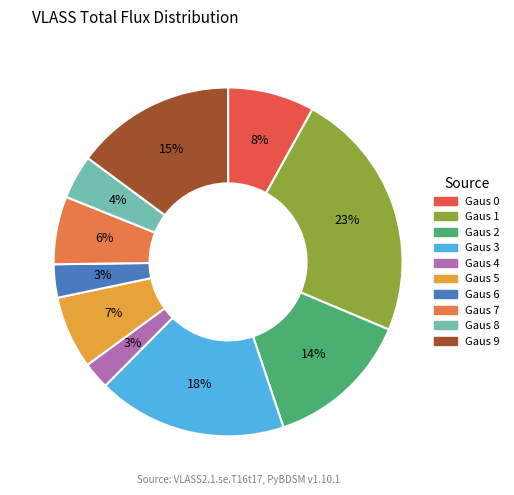

Which slice is the largest?

Source 1